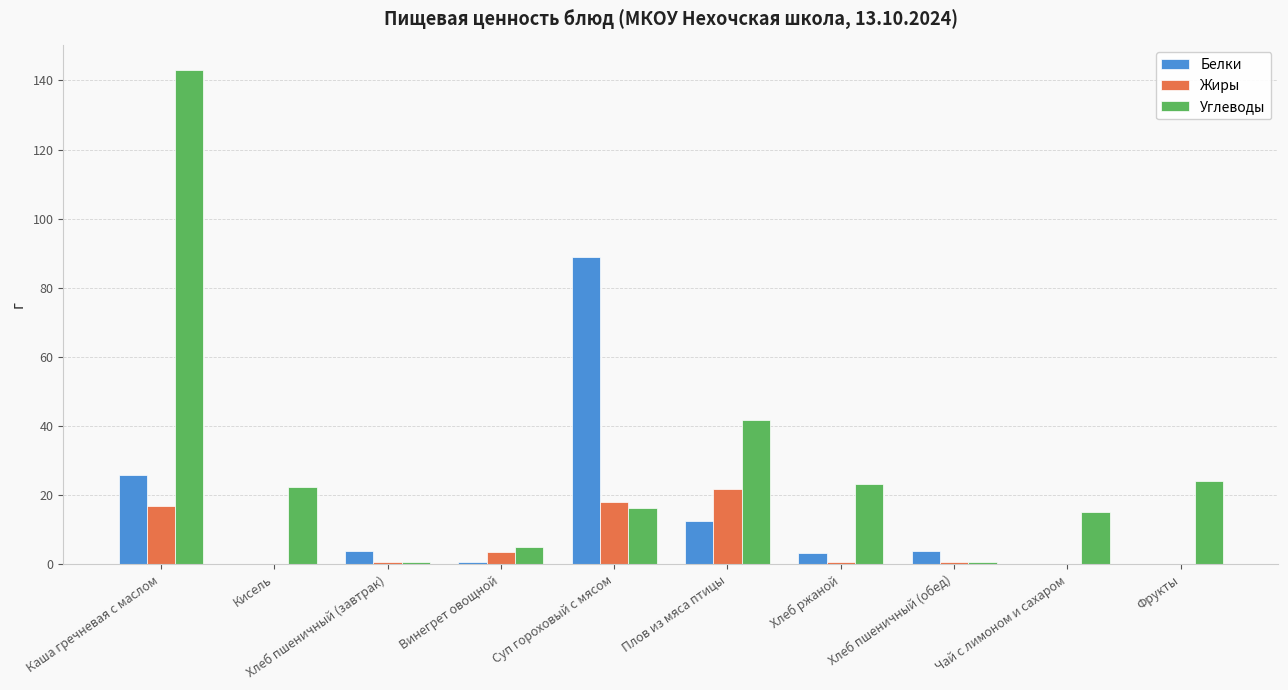

Where does the Углеводы series first go above 22?

Каша гречневая с маслом